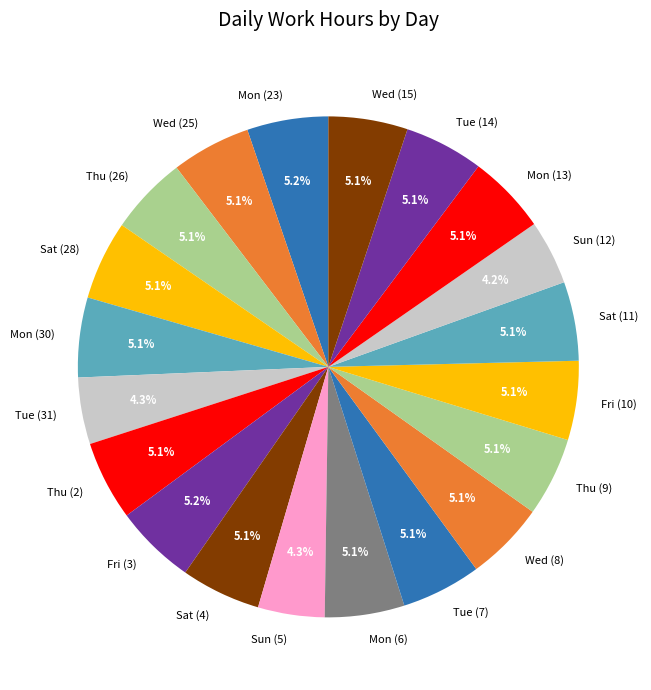

To the nearest percent, what is the difference between the largest and smallest slice percentages?

1%